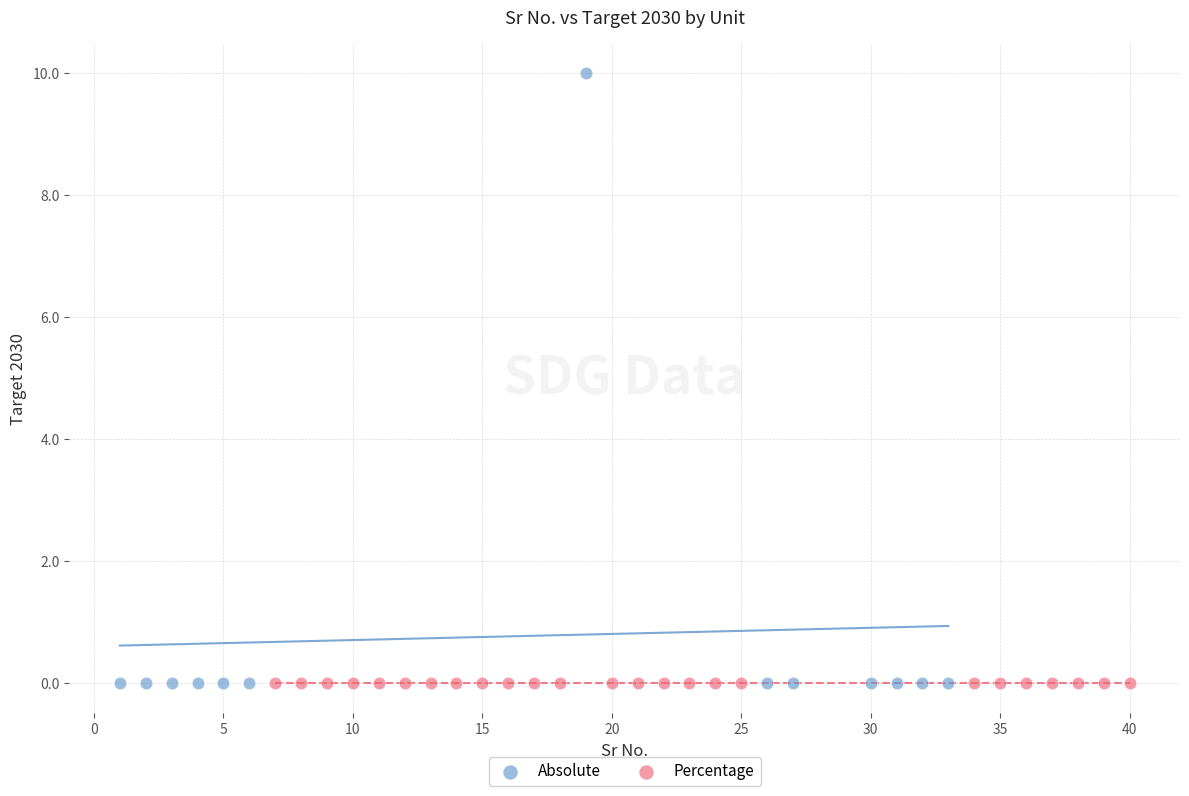

Which series reaches the maximum Y coordinate?

Absolute